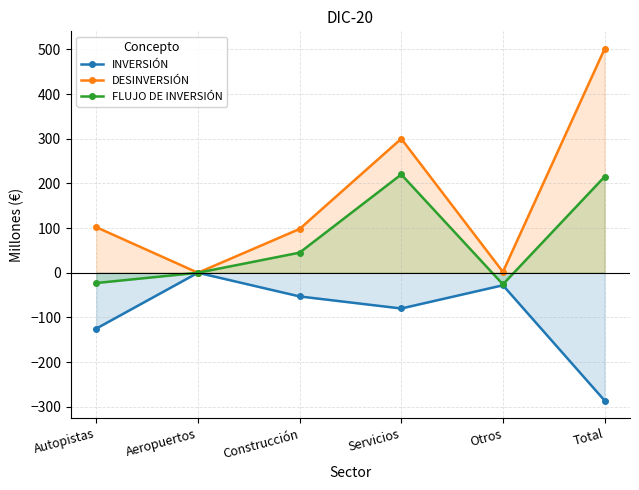

Rank the categories by INVERSIÓN value from highest to lowest.

Aeropuertos, Otros, Construcción, Servicios, Autopistas, Total